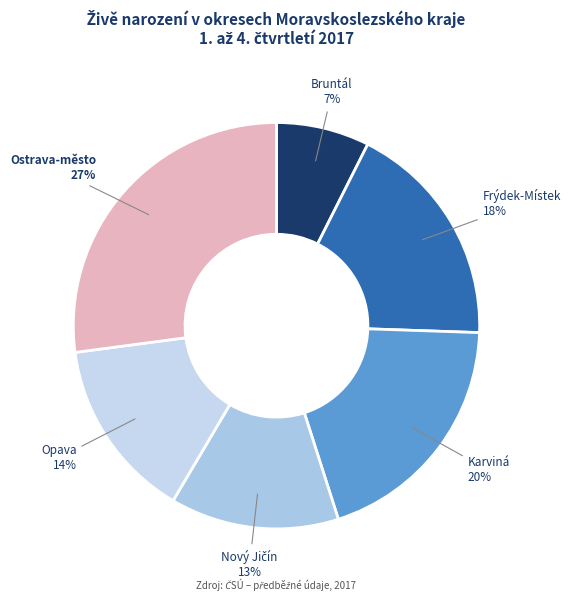

Does Bruntál represent more than half of the total?

No